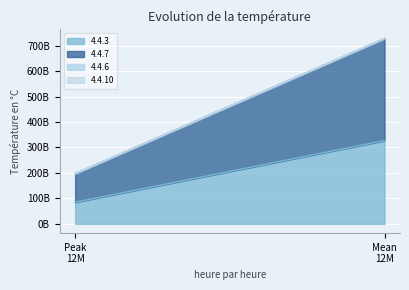

Which series has the largest total across all categories?

4.4.7